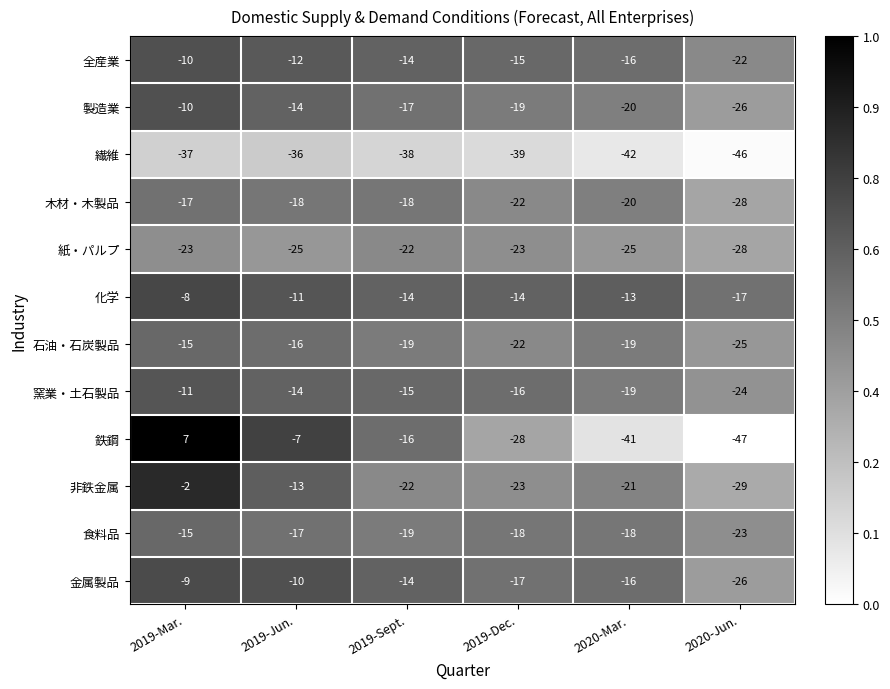

What is the difference between the highest and lowest values at 2020-Mar.?

29